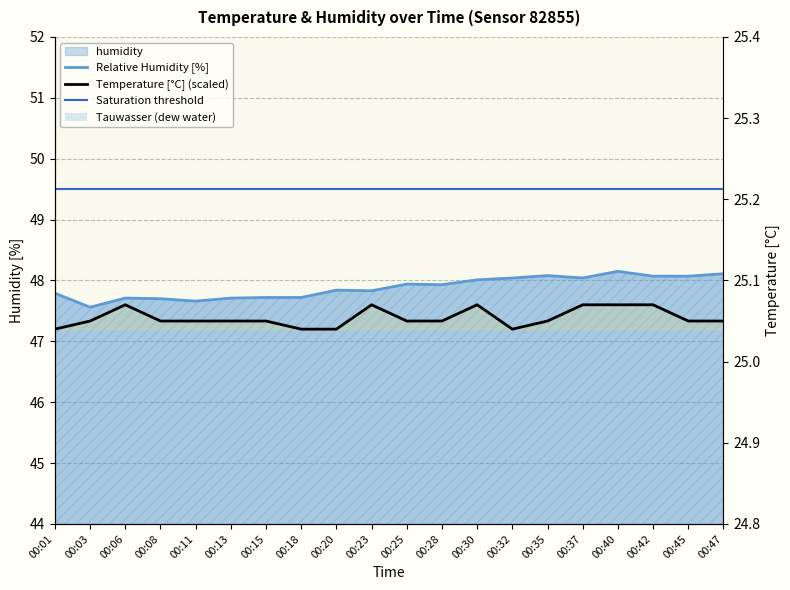

What is the total value across all series at 00:08?

169.6